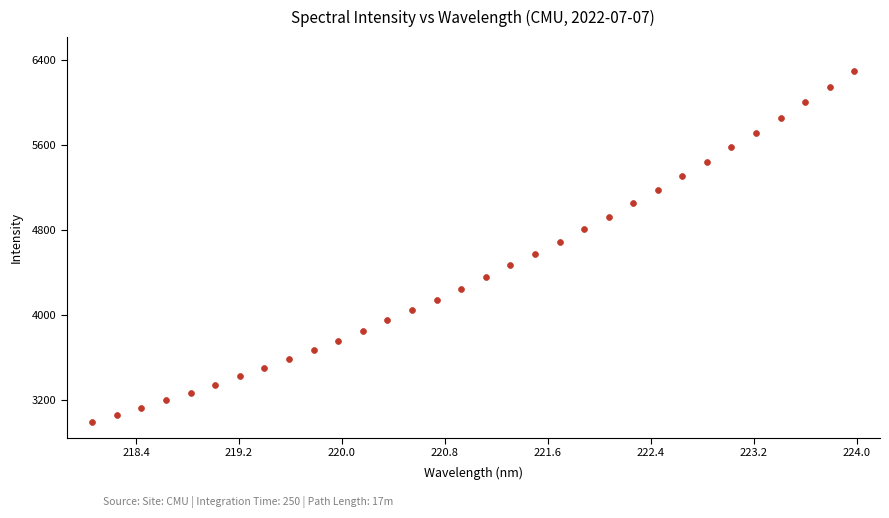

What is the range of Y values (max minus min)?

3302.6